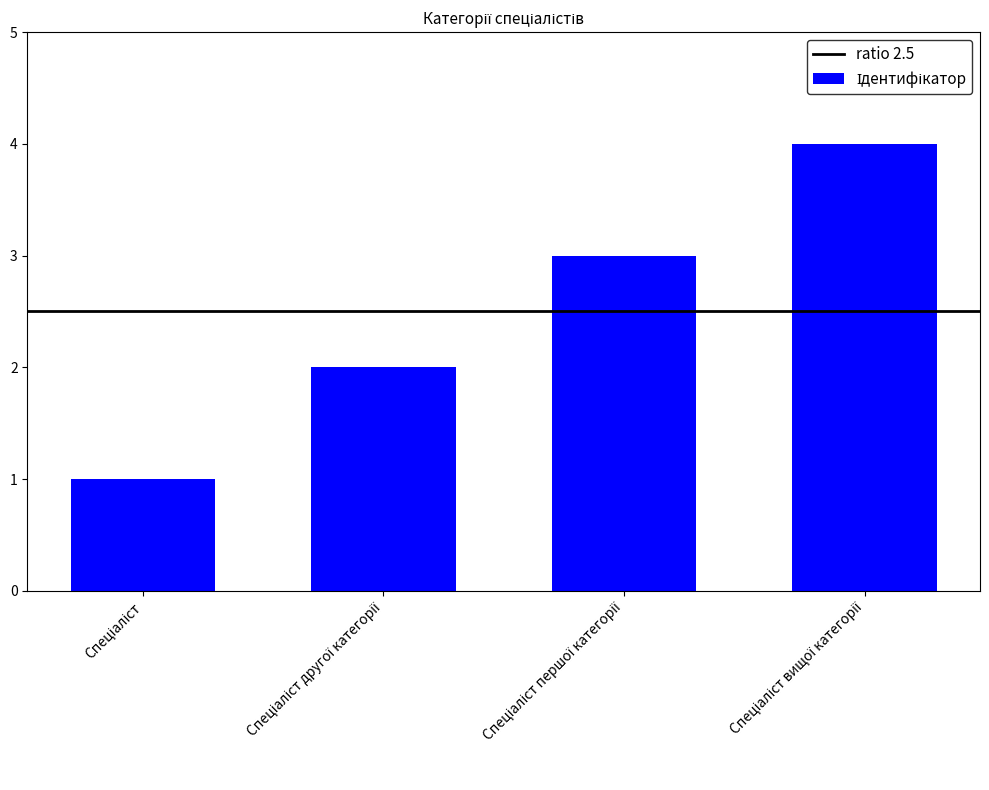

What is the difference between the maximum and minimum values?

3